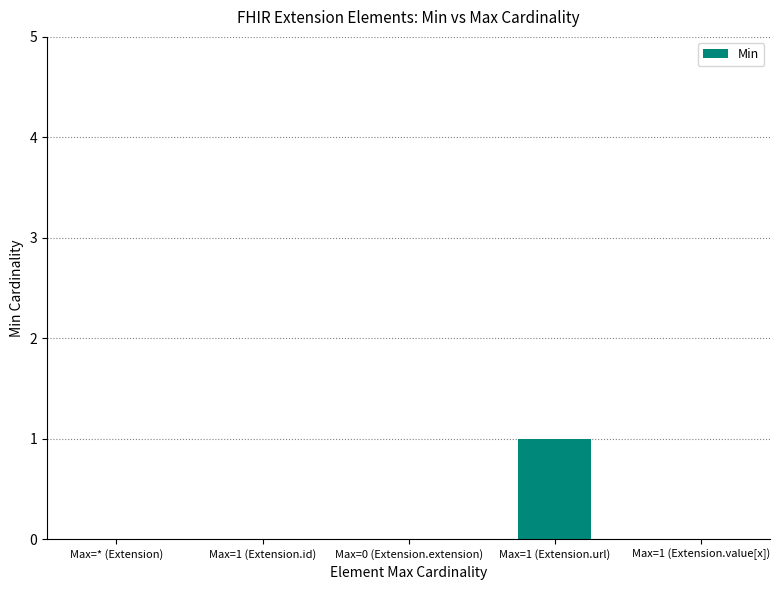

Reading left to right, what are all the values shown in this chart?

0	0	0	1	0